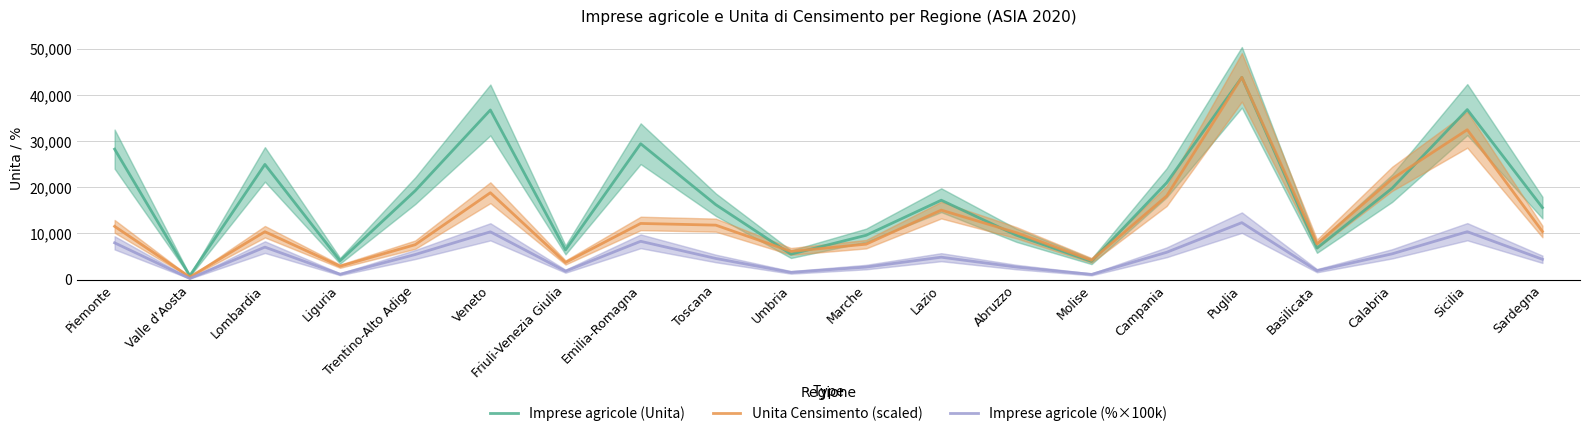

What are all the series names shown in the legend?

Imprese agricole (Unita), Unita Censimento (scaled), Imprese agricole (%×100k)